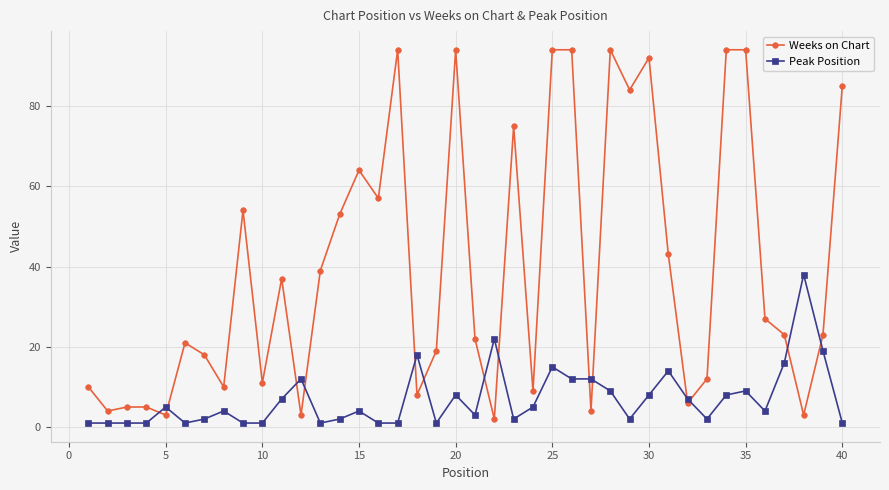

How many categories are shown in the chart?

40